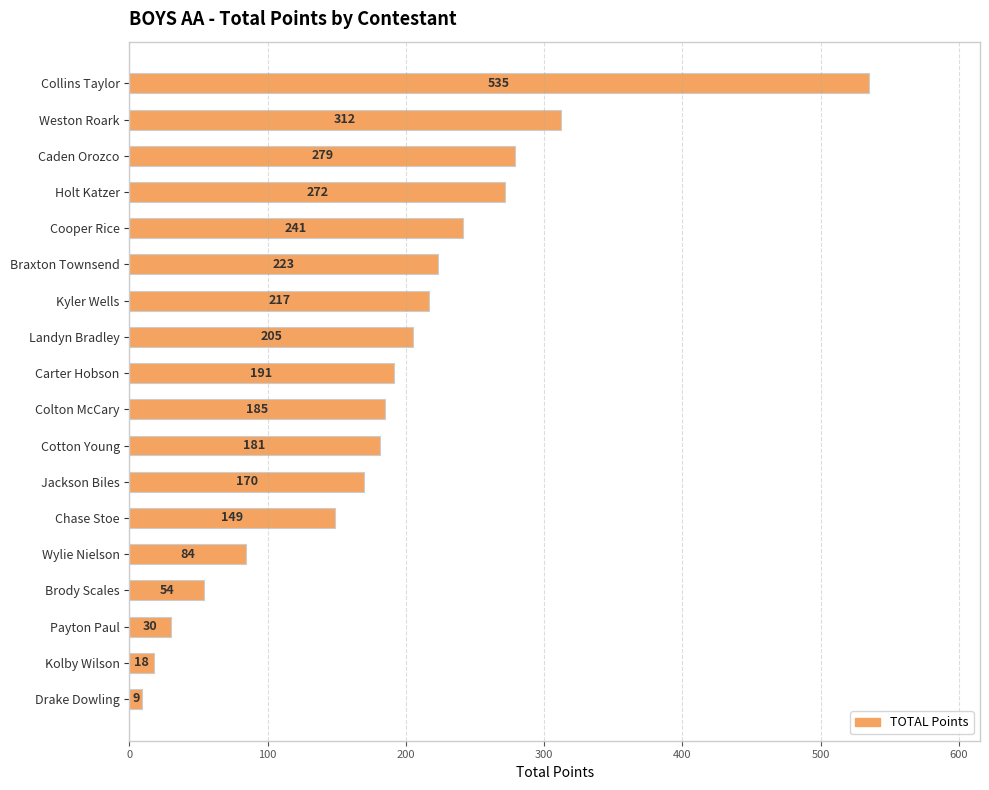

Count the number of data series in this chart.

1